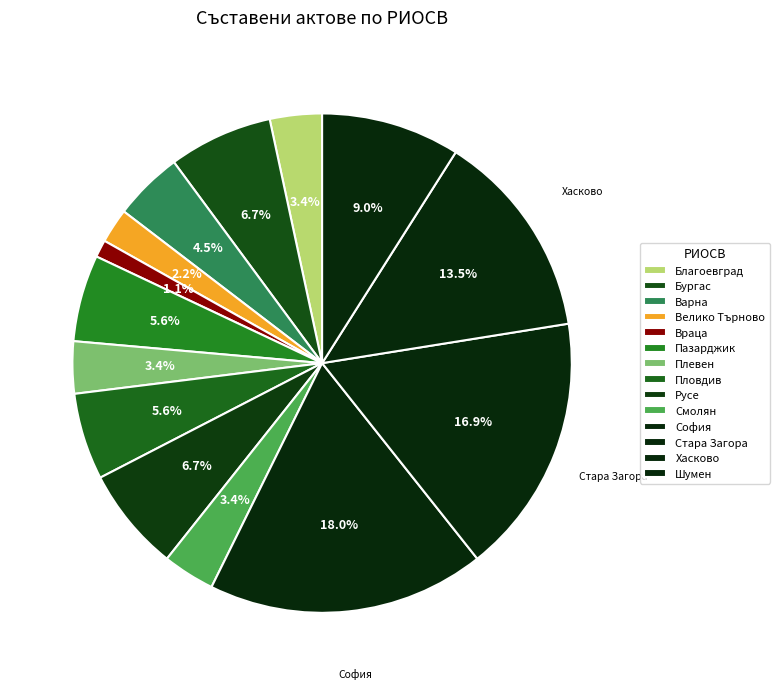

Combined, do София and Хасково account for over 50%?

No